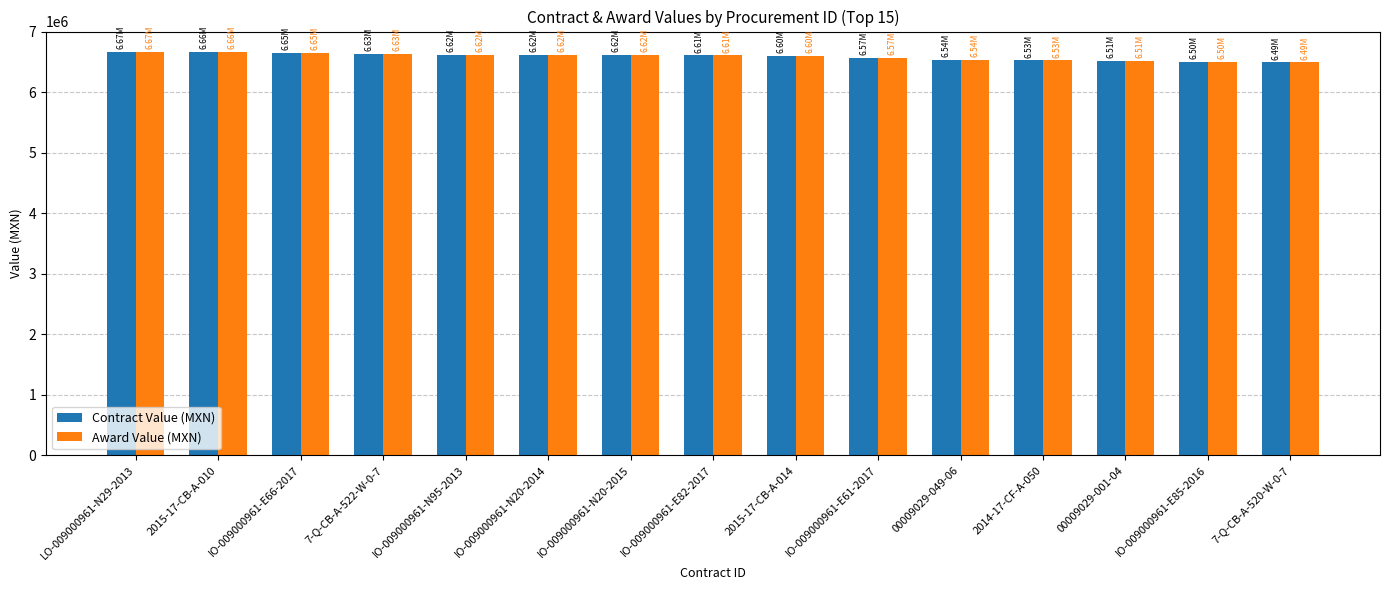

What is the approximate value of Award Value (MXN) at 7-Q-CB-A-520-W-0-7?

6494496.3